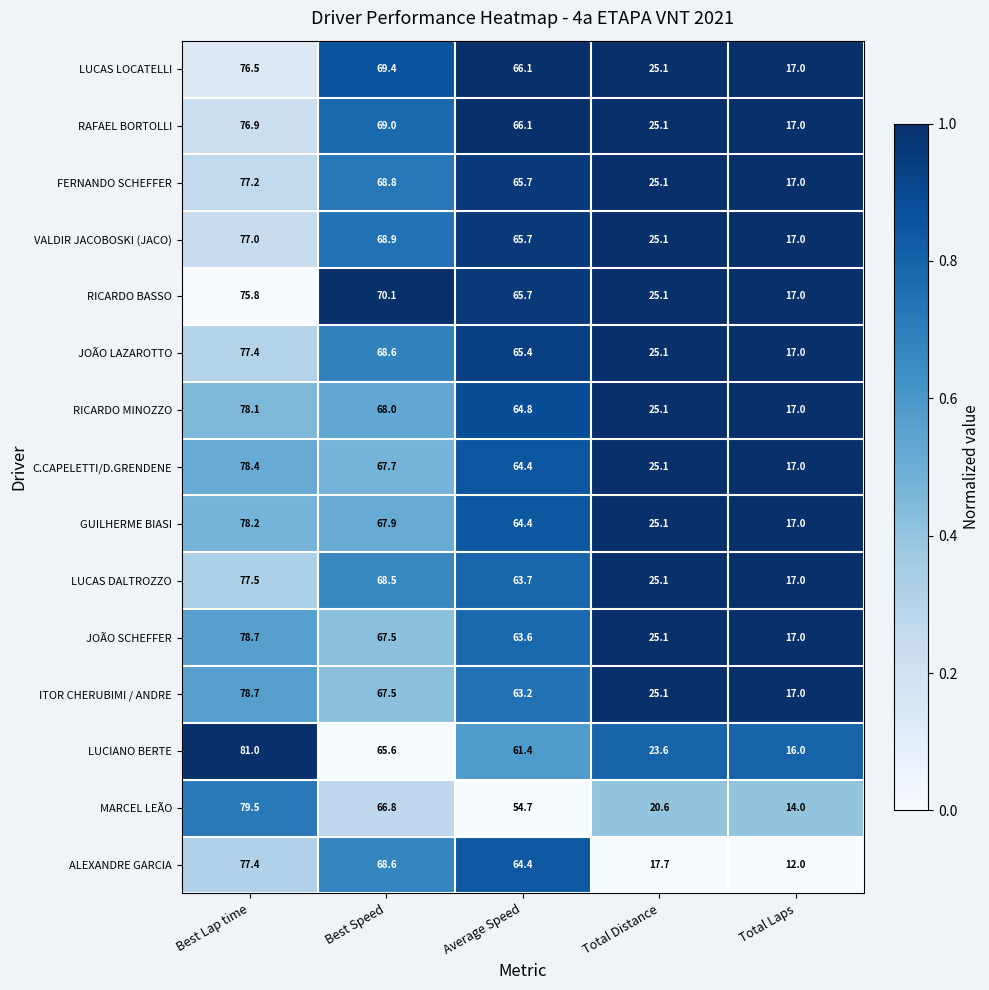

Rank the categories by RICARDO MINOZZO value from lowest to highest.

Total Laps, Total Distance, Average Speed, Best Speed, Best Lap time